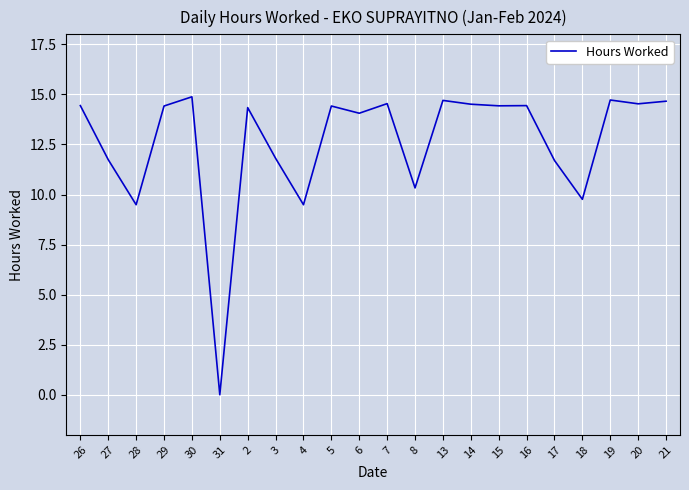

True or false: the data has more than 1 interior local peaks.

True